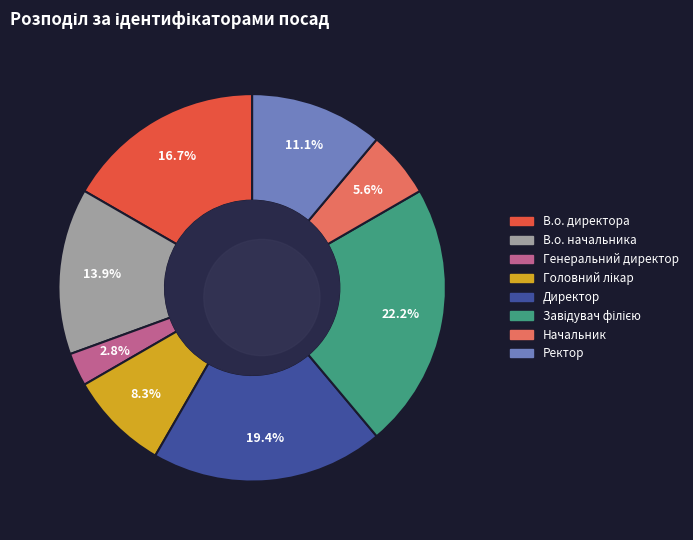

To the nearest percent, what is the difference between the Головний лікар and Ректор slice percentages?

3%